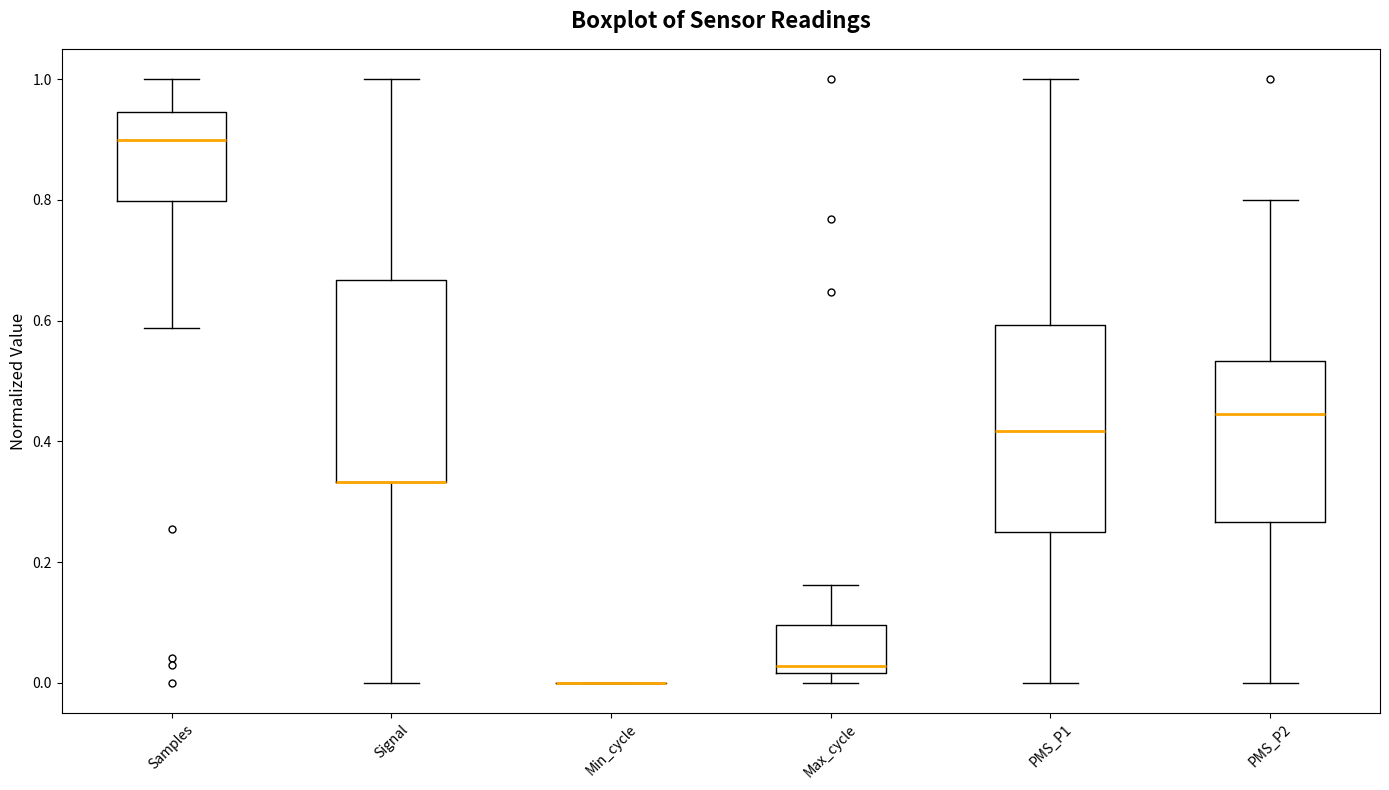

Where is the lower edge of the box for PMS_P1 on the y-axis? The values are not printed on the chart, so give them approximately, as read against the axis.

0.26